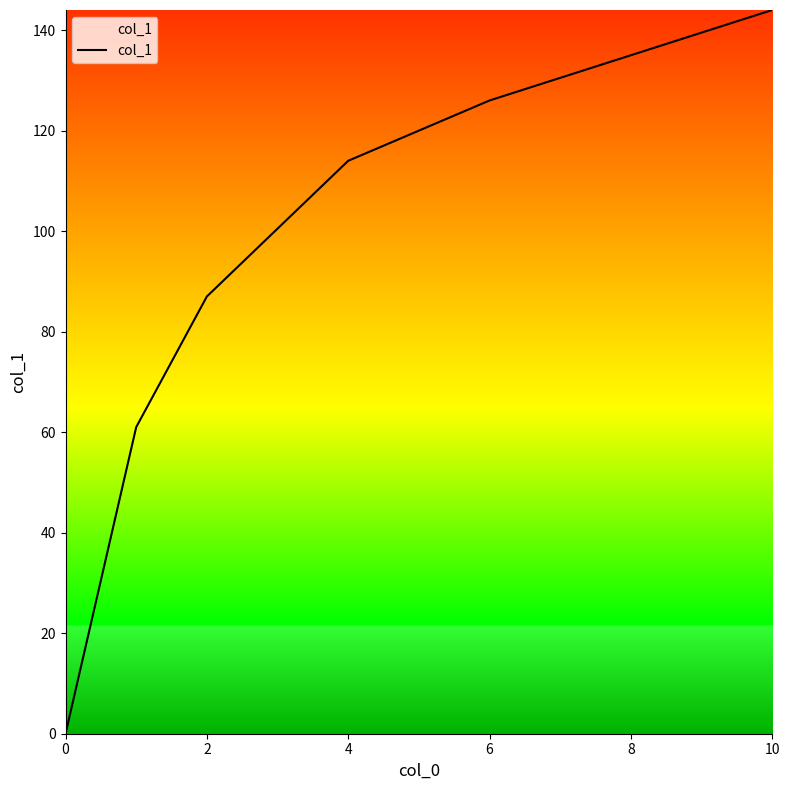

What is the sum of all values?

667